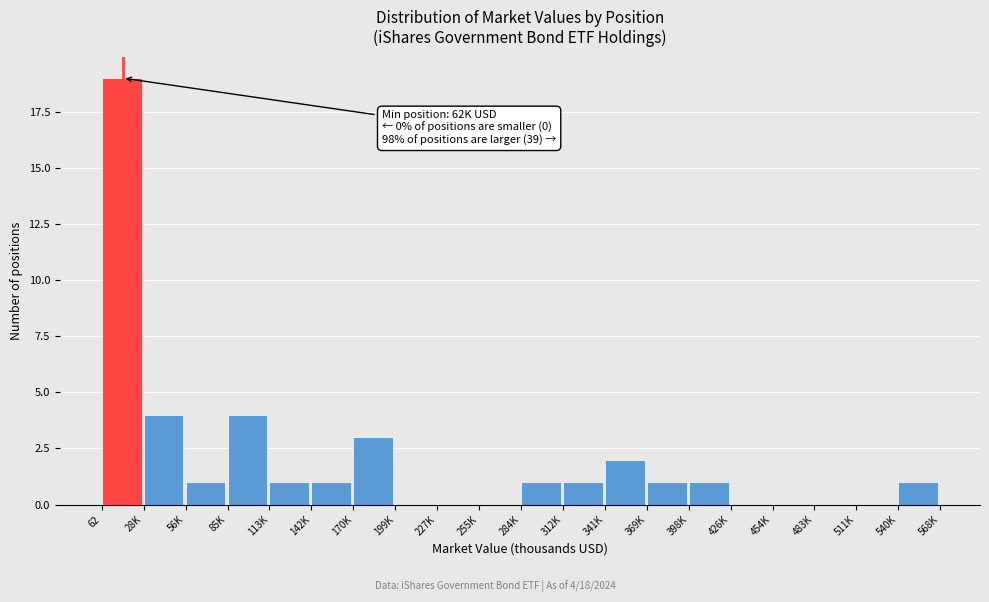

Reading left to right, what are all the values shown in this chart?

62=19	28K=4	56K=1	85K=4	113K=1	142K=1	170K=3	199K=0	227K=0	255K=0	284K=1	312K=1	341K=2	369K=1	398K=1	426K=0	454K=0	483K=0	511K=0	540K=1